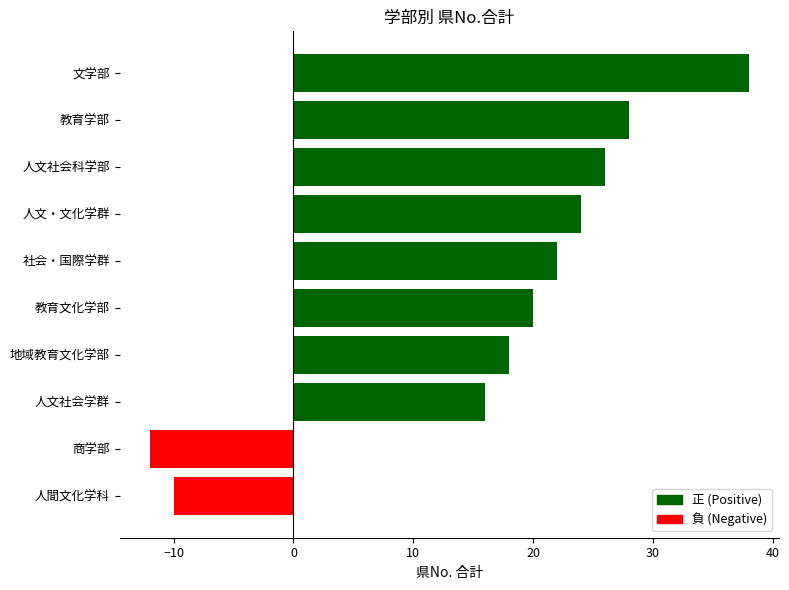

Rank the categories by value from lowest to highest.

商学部, 人間文化学科, 人文社会学群, 地域教育文化学部, 教育文化学部, 社会・国際学群, 人文・文化学群, 人文社会科学部, 教育学部, 文学部